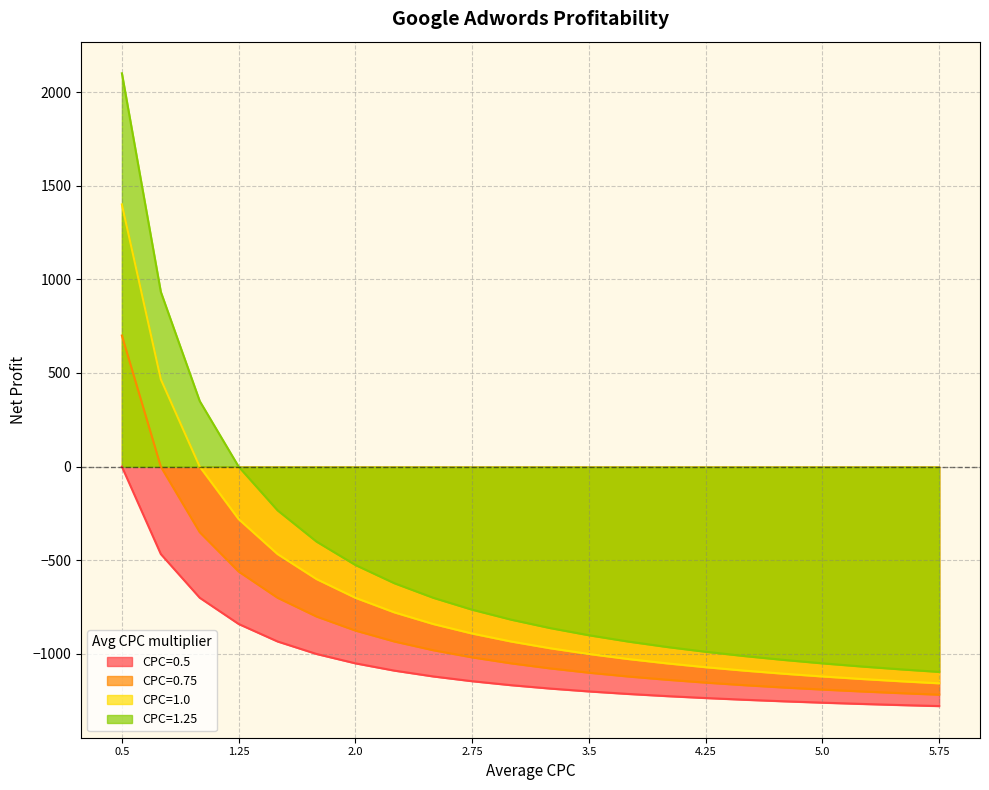

What is the spread (max minus min) of values at 2.25?

466.7